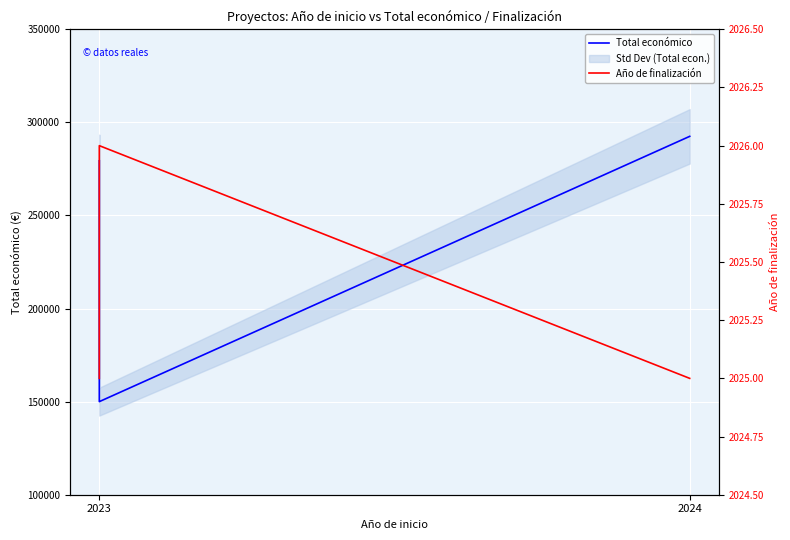

True or false: Total económico and Año de finalización intersect in this chart.

False